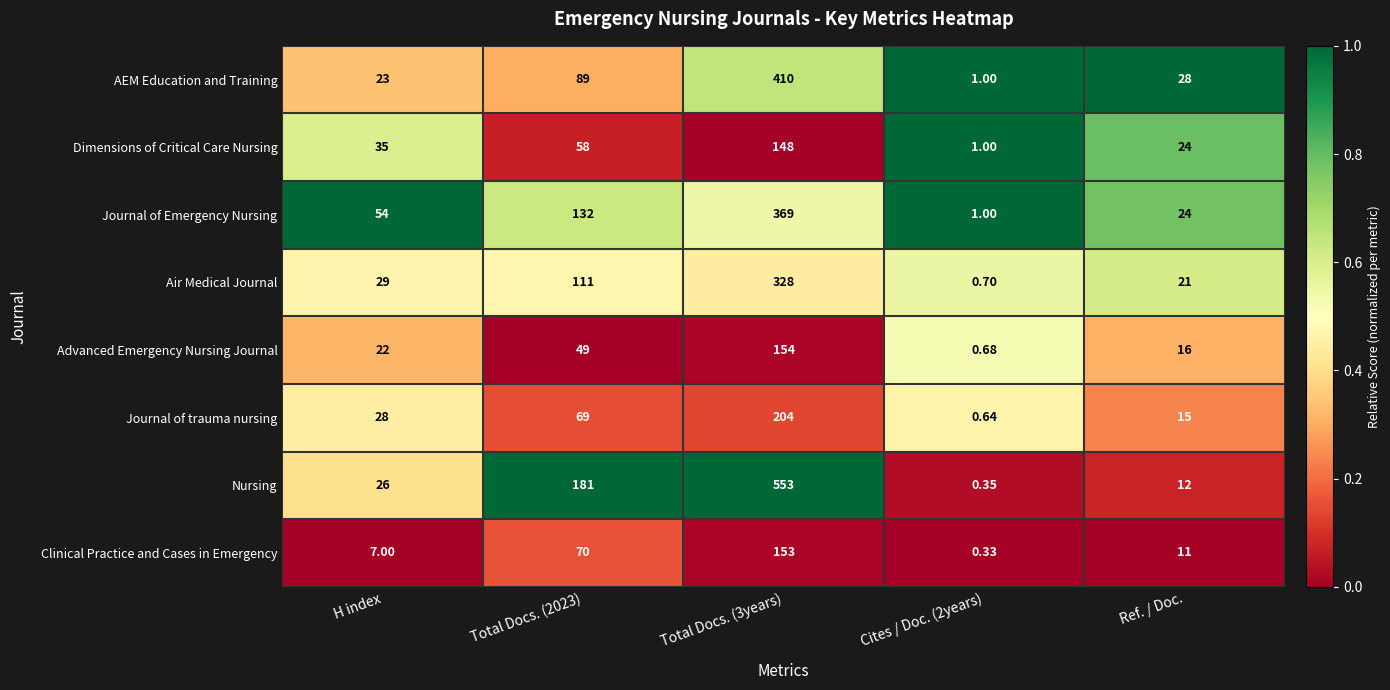

Rank the series by their maximum value, from highest to lowest.

Nursing, AEM Education and Training, Journal of Emergency Nursing, Air Medical Journal, Journal of trauma nursing, Advanced Emergency Nursing Journal, Clinical Practice and Cases in Emergency, Dimensions of Critical Care Nursing